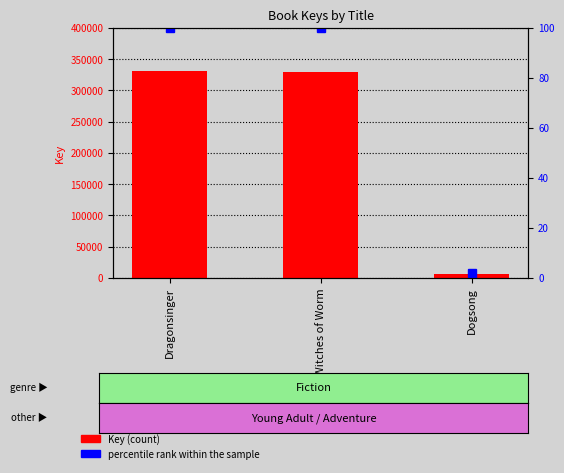

Is it true that percentile rank within the sample equals 2.0 at Dogsong?

True